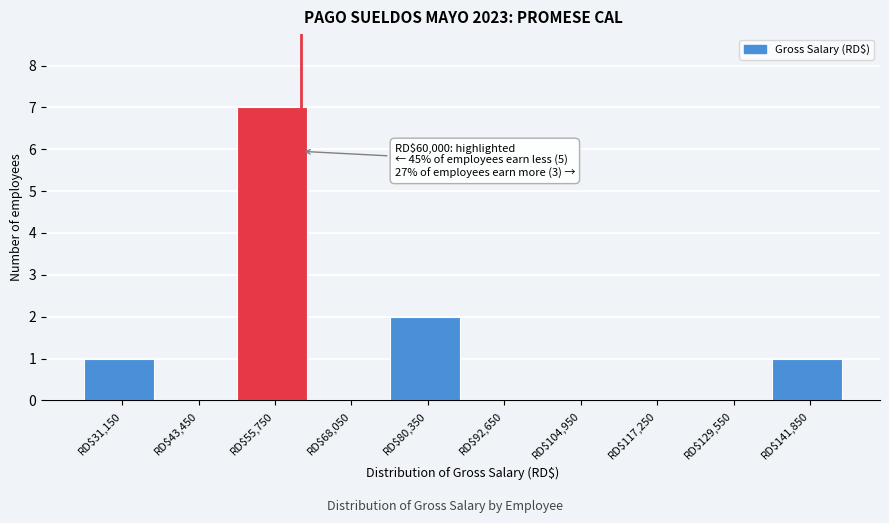

Over which range of the x-axis is the bar tallest?

50000 to 62000